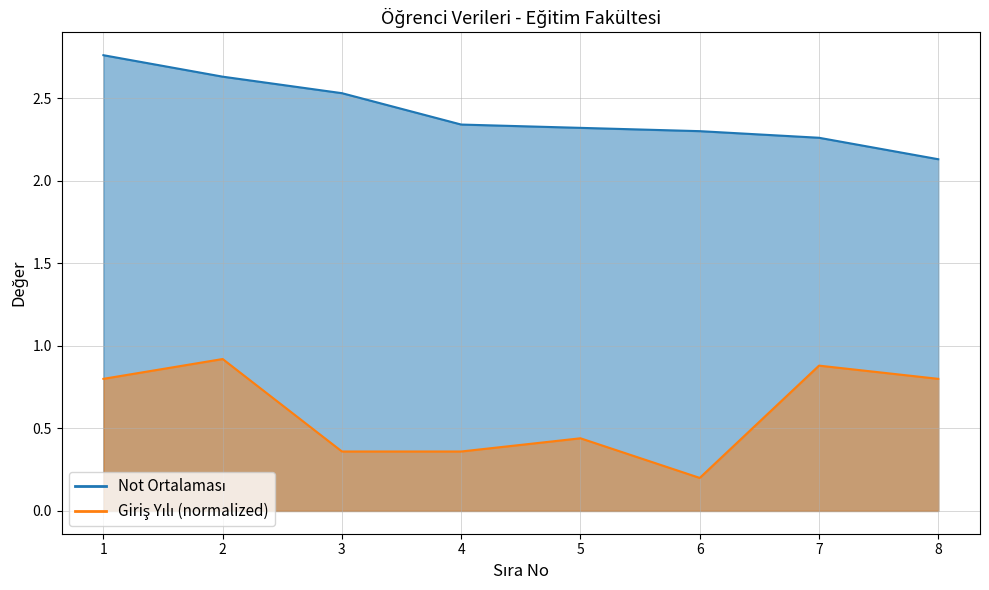

Rank the series at 3 from highest to lowest value.

Not Ortalaması, Giriş Yılı